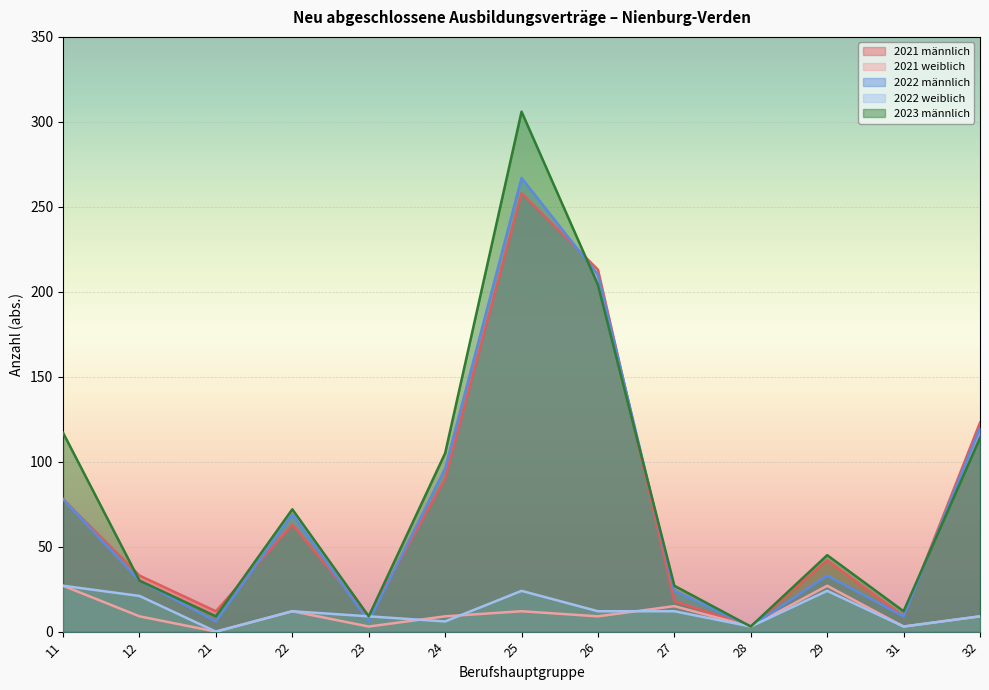

How many interior local valleys does the 2022 weiblich series have?

4